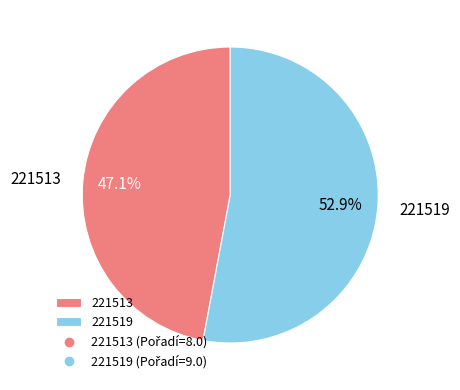

Is 221513 the majority of the pie?

No